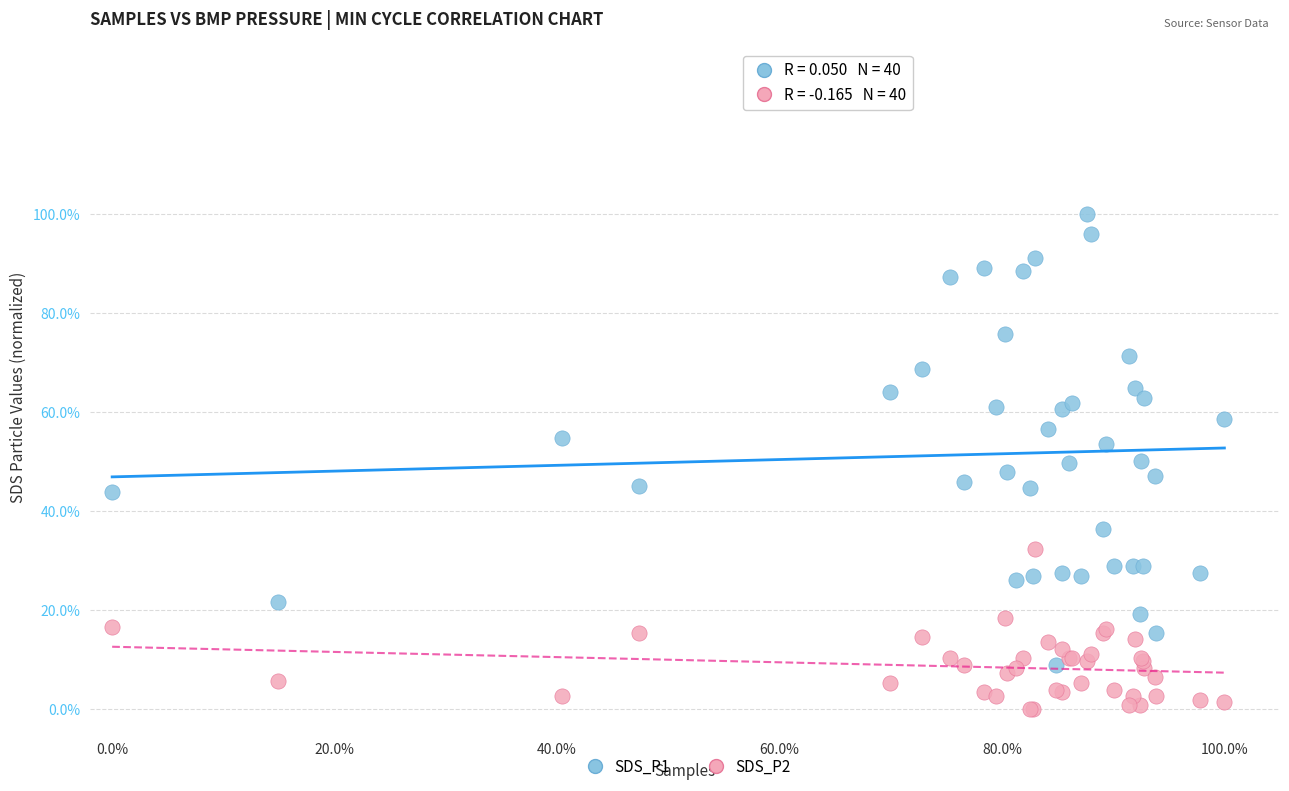

Which series contains the highest Y value?

SDS_P1